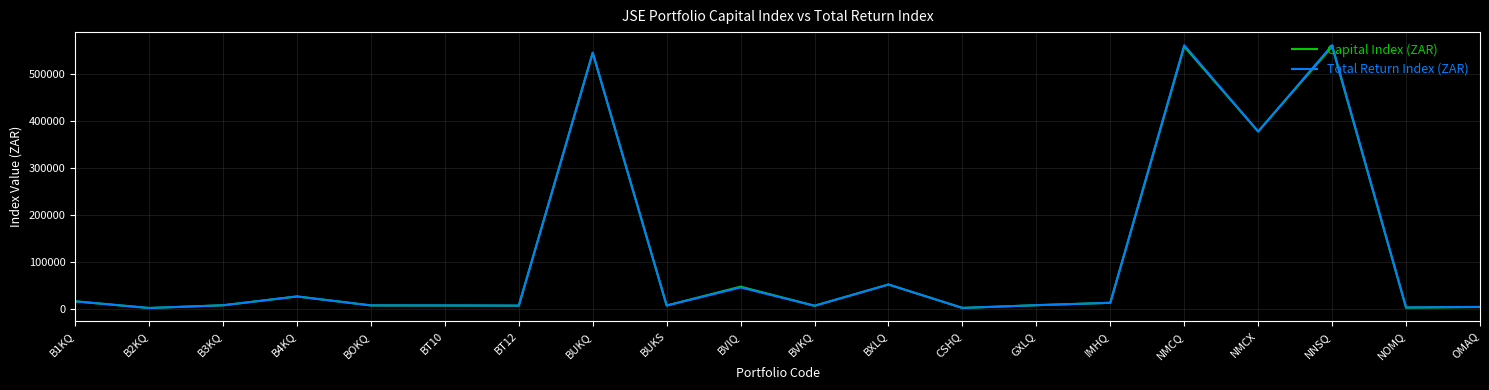

Is it true that Total Return Index (ZAR) equals 44981.2 at BVIQ?

True